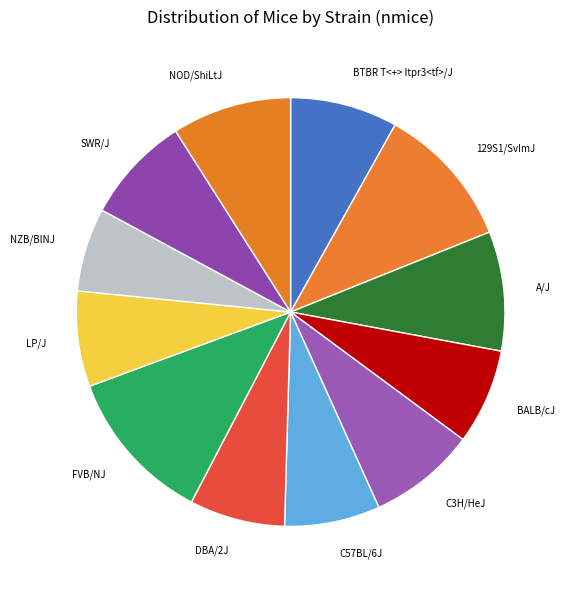

How many slices are in this pie chart?

12